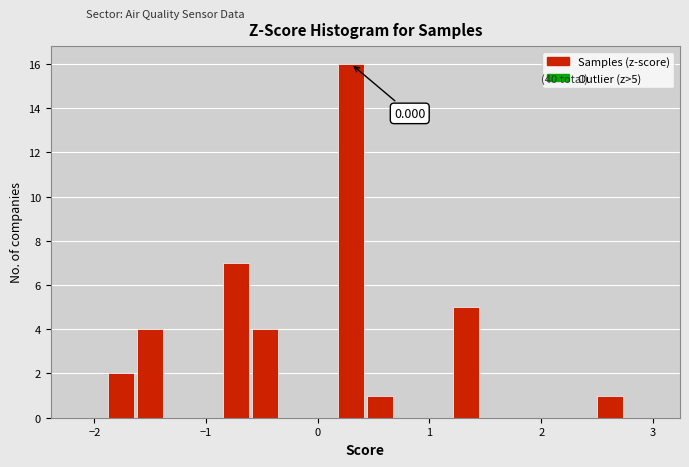

Around what value on the x-axis is the tallest bar? Give the approximate position of its centre, as read against the axis.

0.3